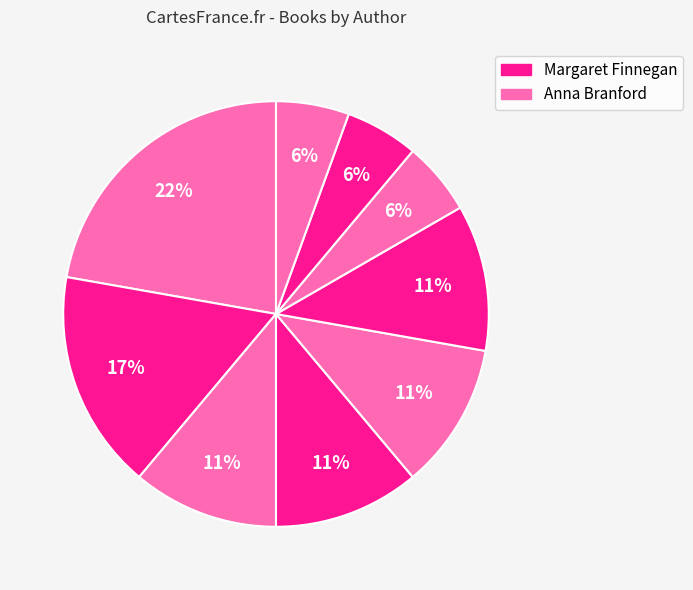

Is there a majority slice in this chart?

No